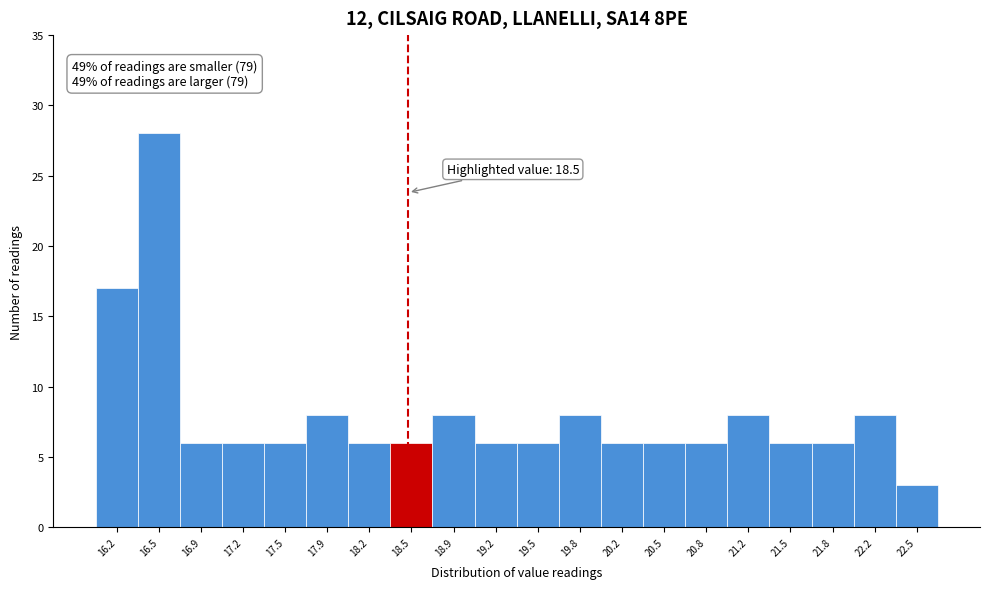

Over which range of the x-axis is the bar tallest?

16.38 to 16.71